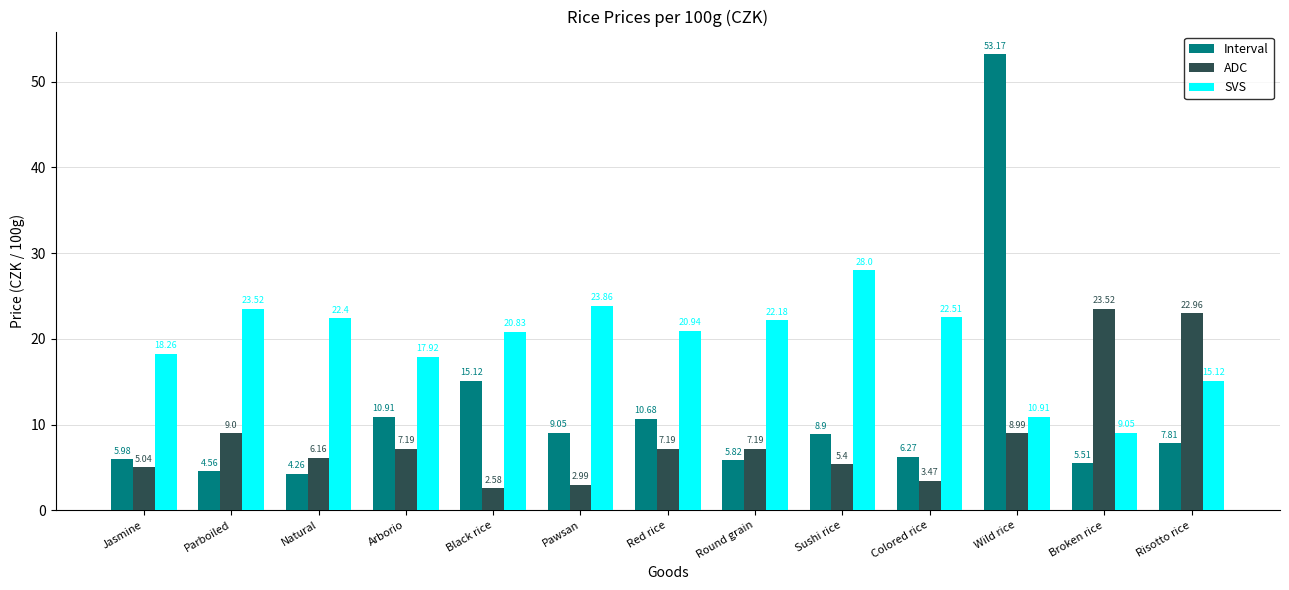

Where is ADC nearest to the value 13?

Parboiled